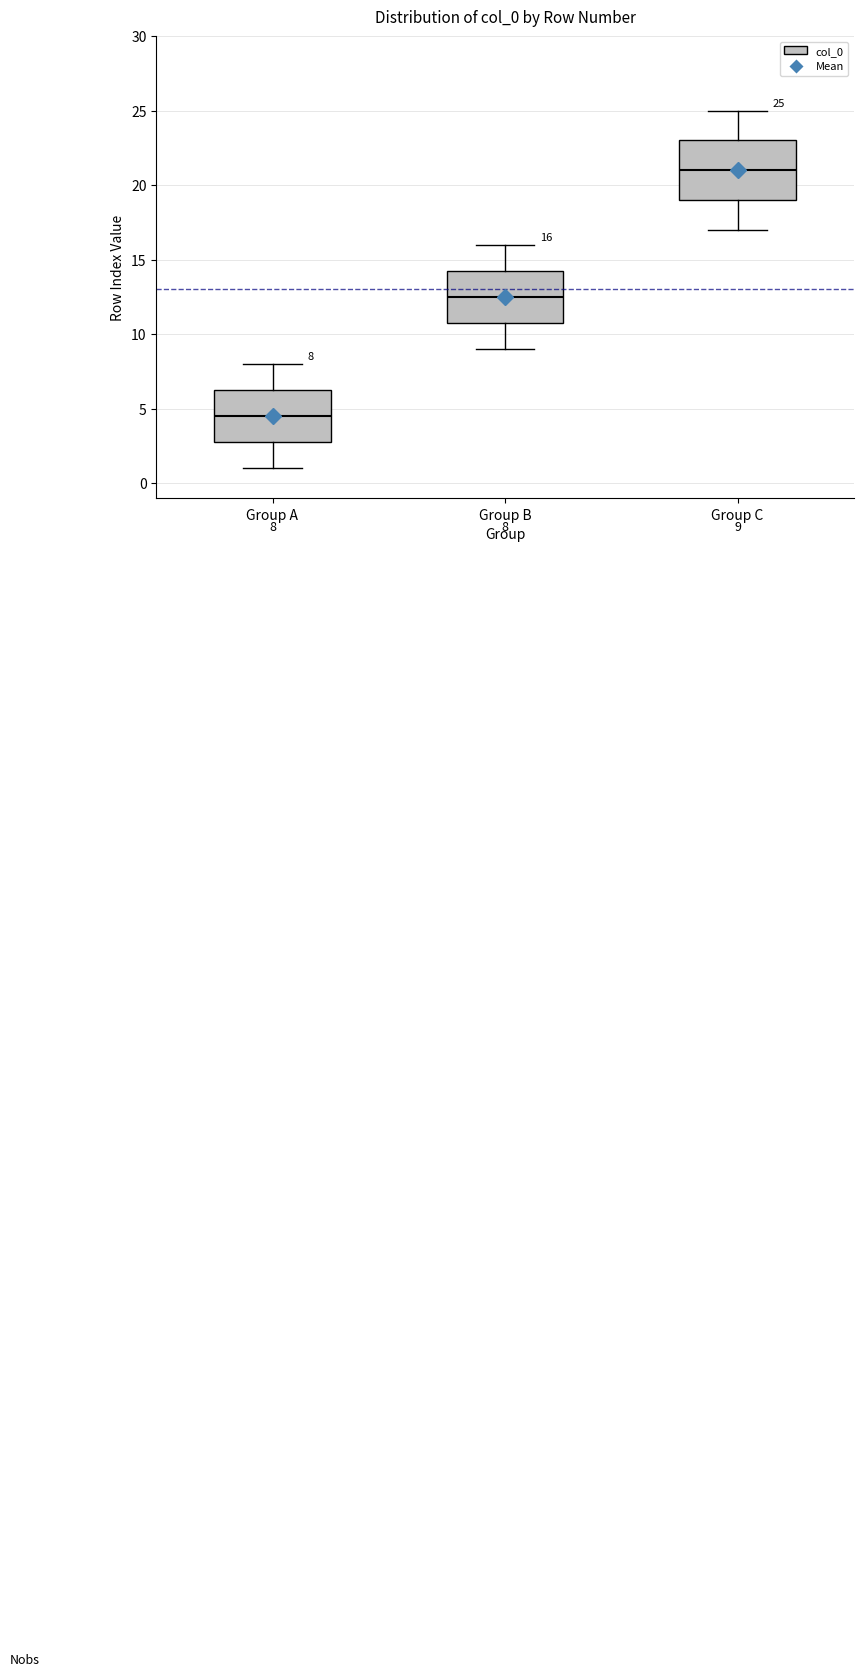

Which box's median line is the highest?

Group C